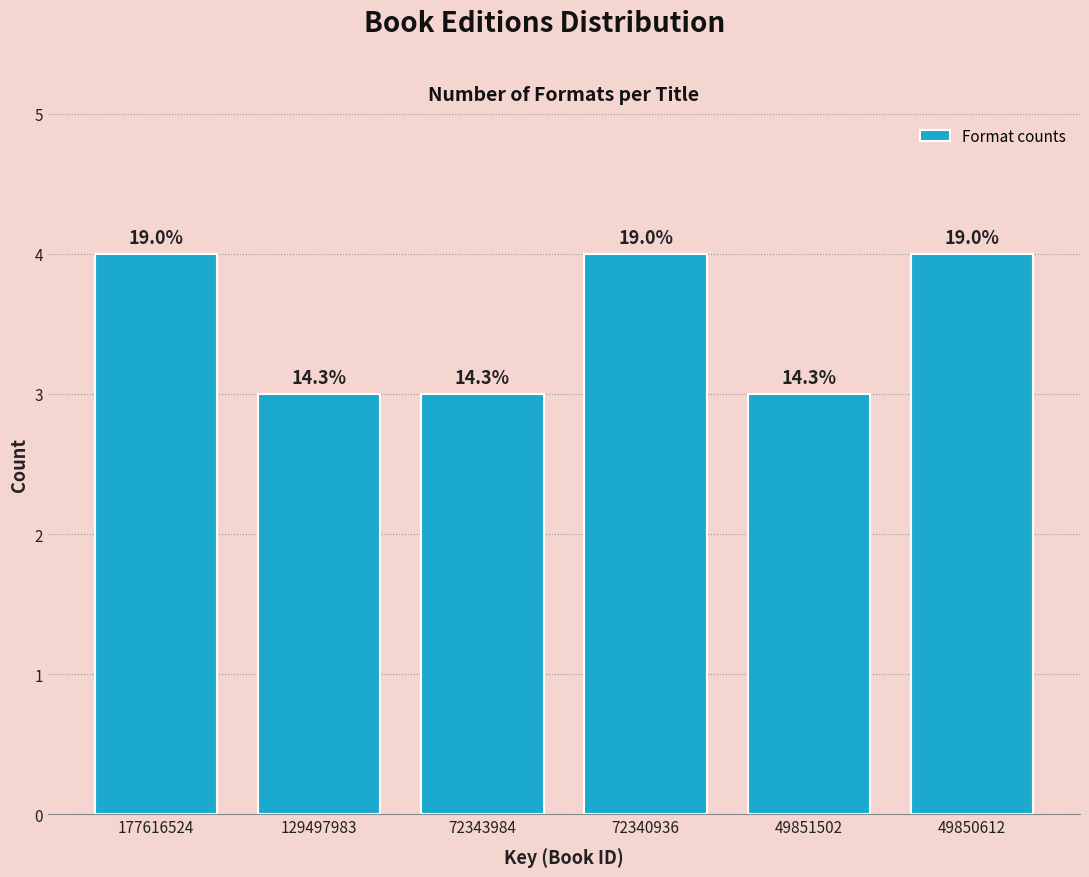

Does the chart contain any negative values?

No